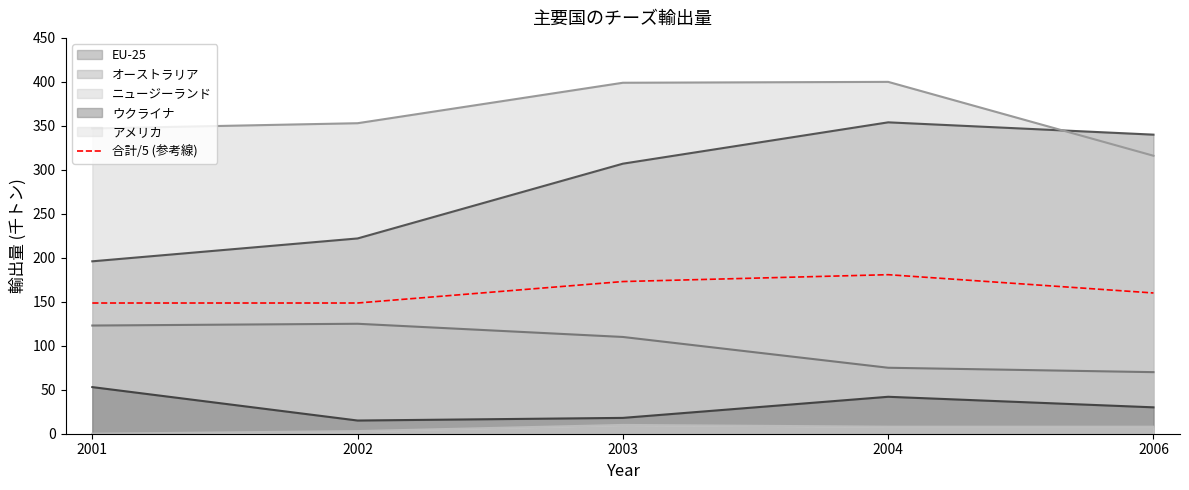

Reading left to right, what are all the values shown in this chart?

2001=148.6	2002=148.6	2003=173.0	2004=180.8	2006=160.0